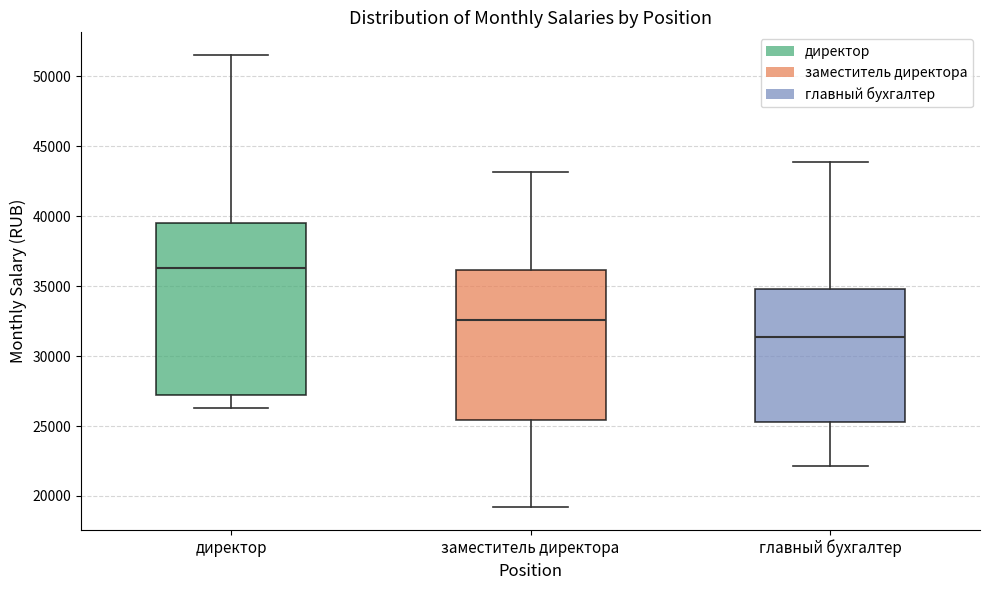

Which box is the tallest, from its lower edge to its upper edge?

директор